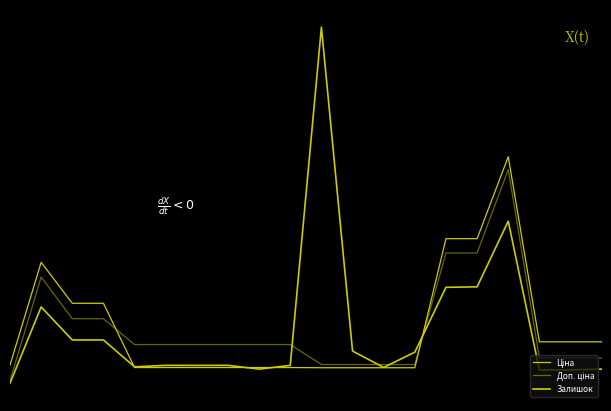

Does the chart have visible grid lines?

No